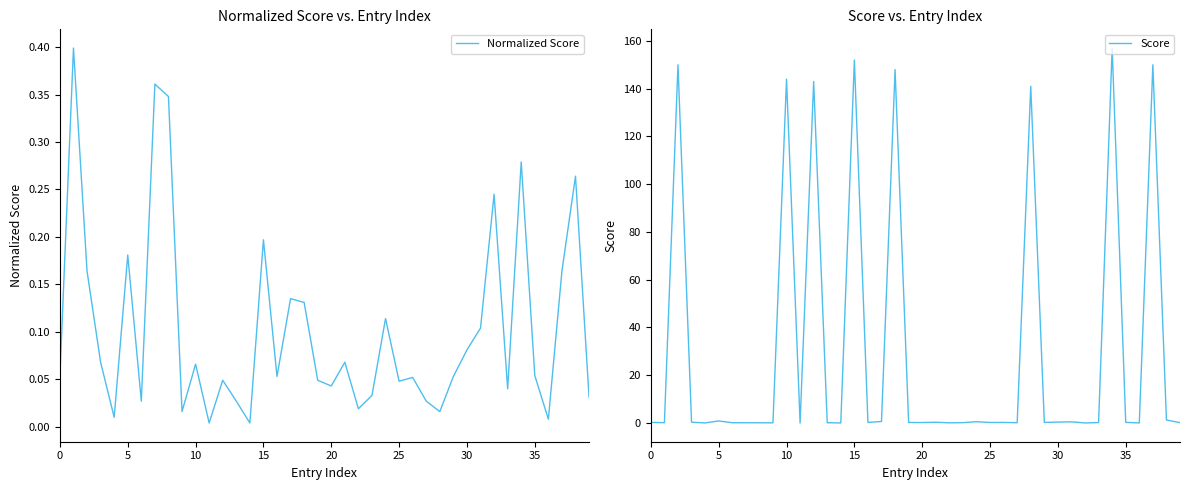

What is the value of the Normalized Score point at the 6th from the left?

0.2